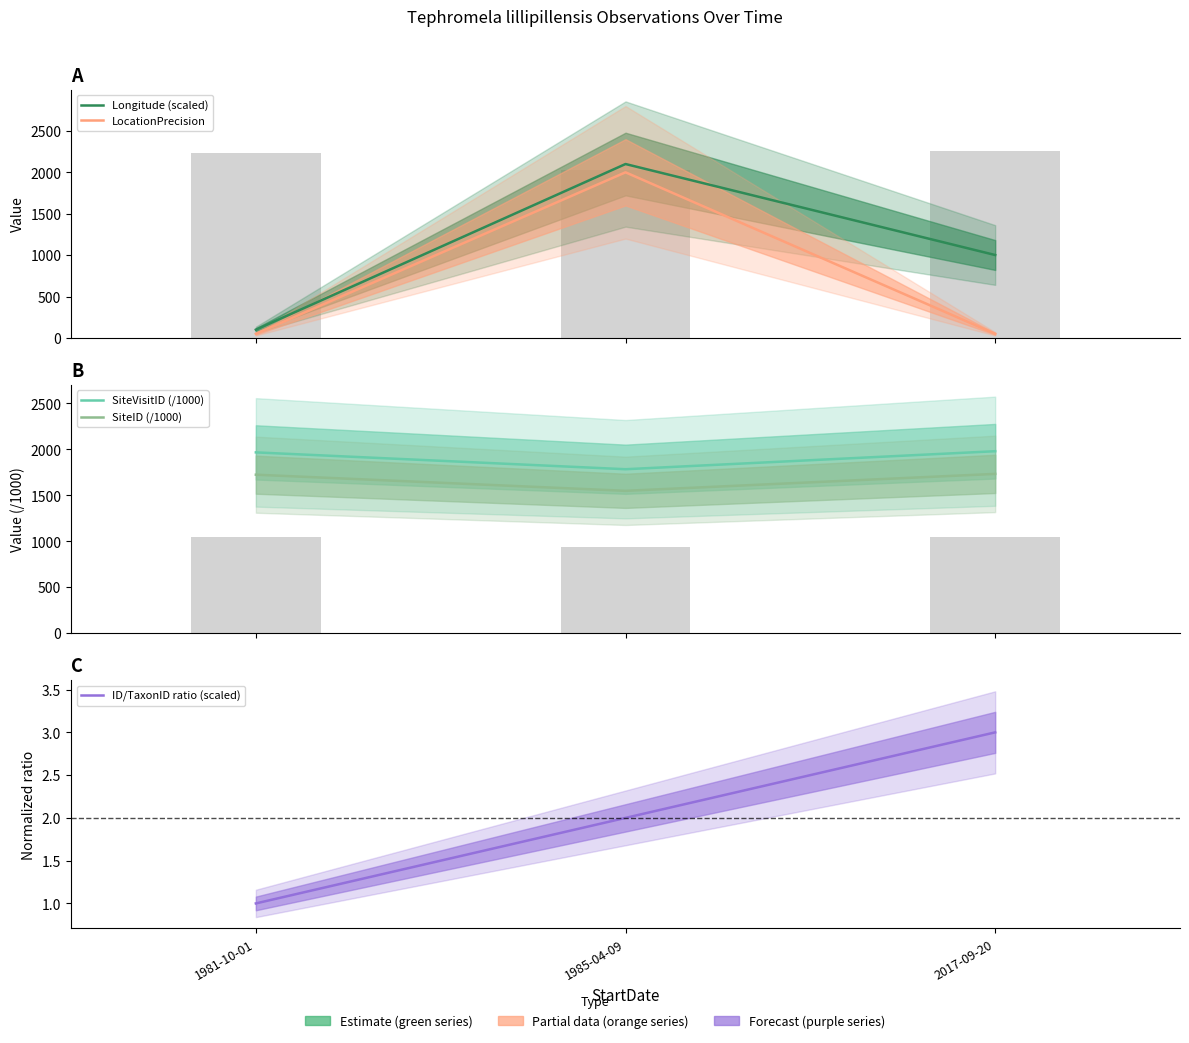

Rank the categories by SiteID (/1000) value from highest to lowest.

2017-09-20, 1981-10-01, 1985-04-09